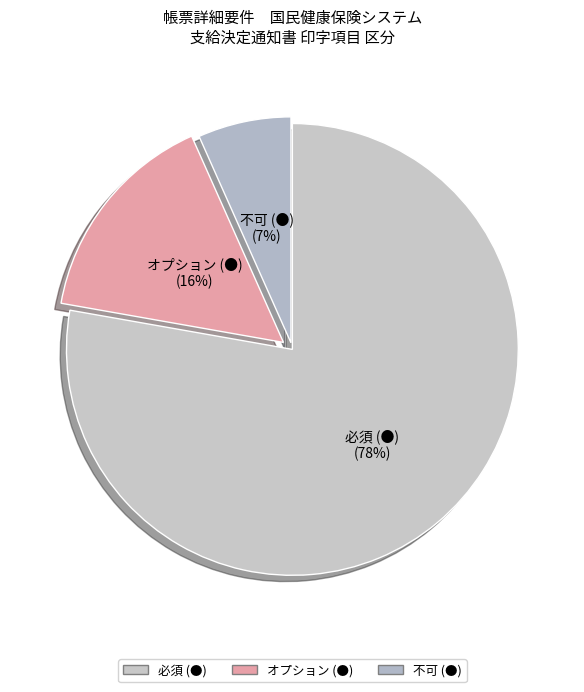

Between 不可 (●) and 必須 (●), which is larger?

必須 (●)